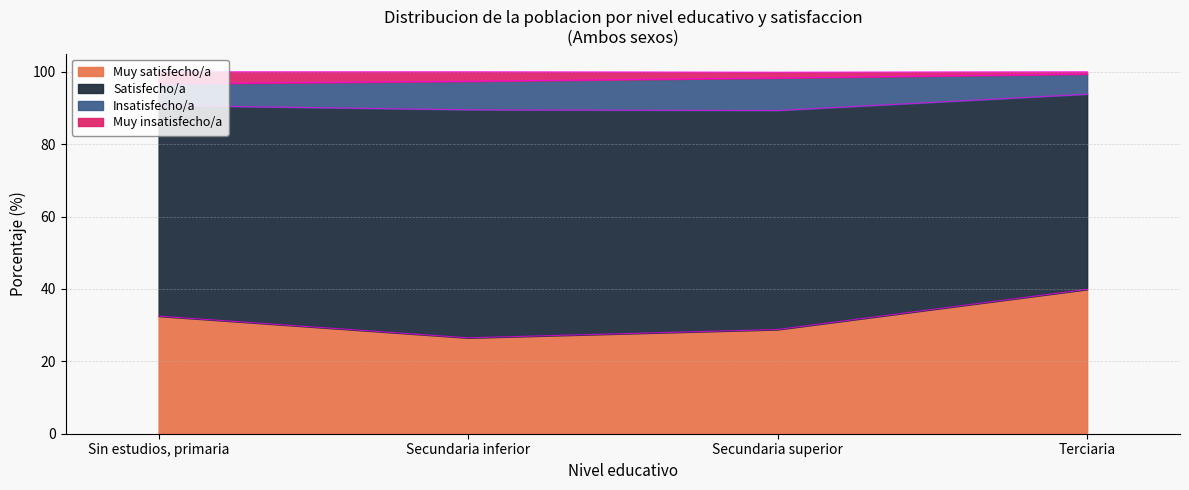

Between Secundaria superior and Terciaria, which series saw the biggest shift?

Muy satisfecho/a